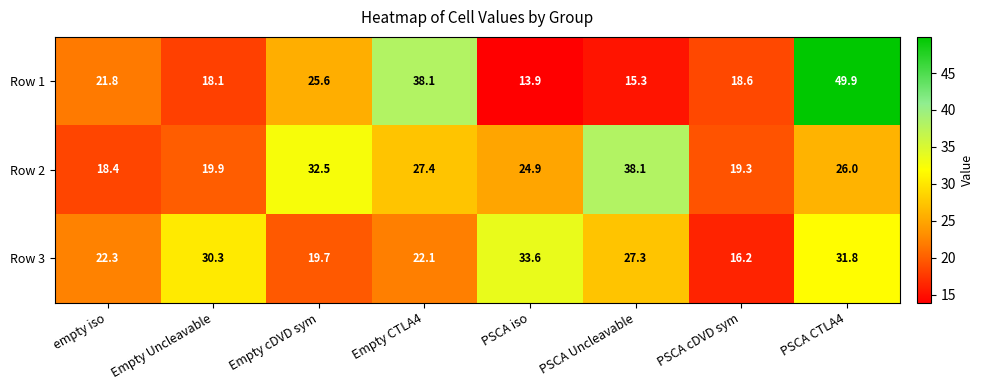

Between empty iso and Empty Uncleavable, which series saw the biggest shift?

Row 3